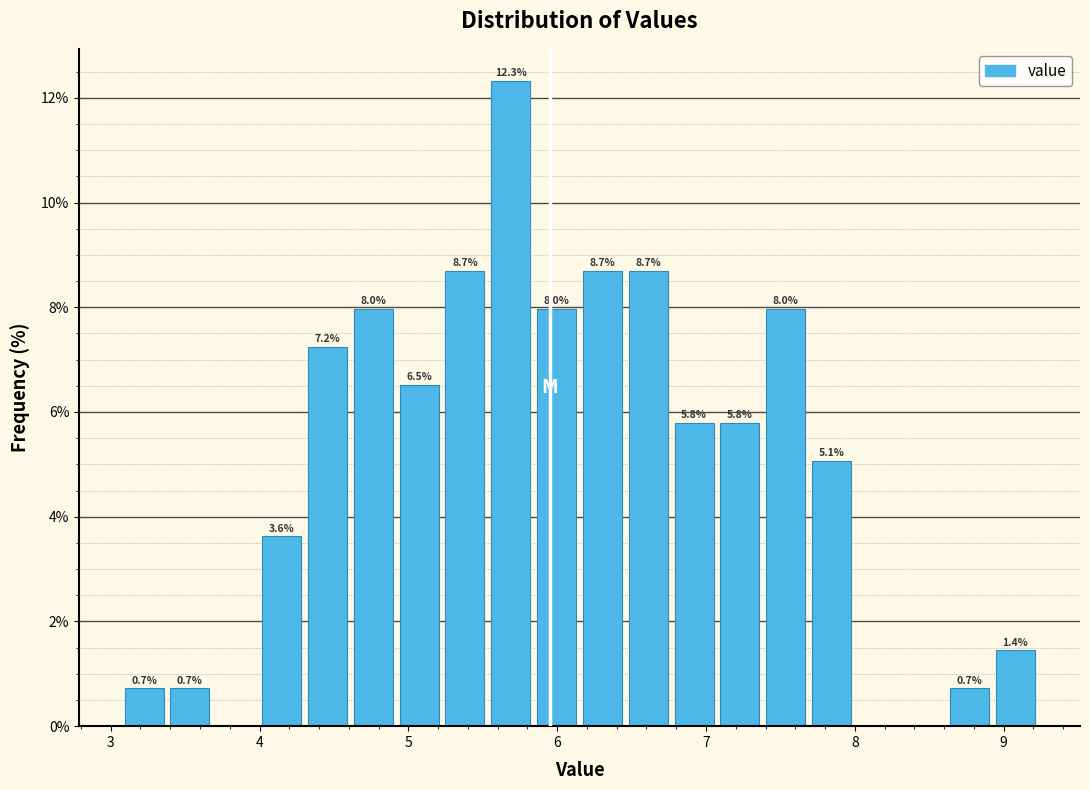

Around what value on the x-axis is the tallest bar? Give the approximate position of its centre, as read against the axis.

5.7